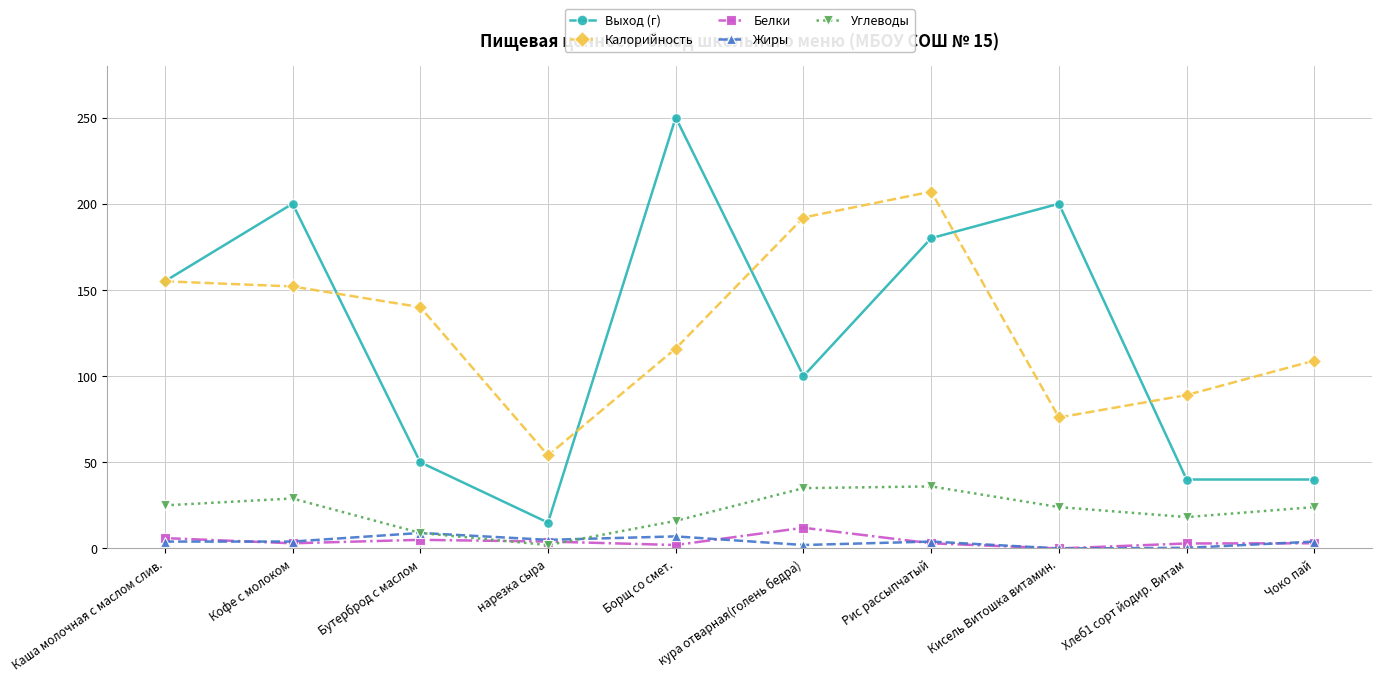

How many values in the Калорийность series are below 140?

5